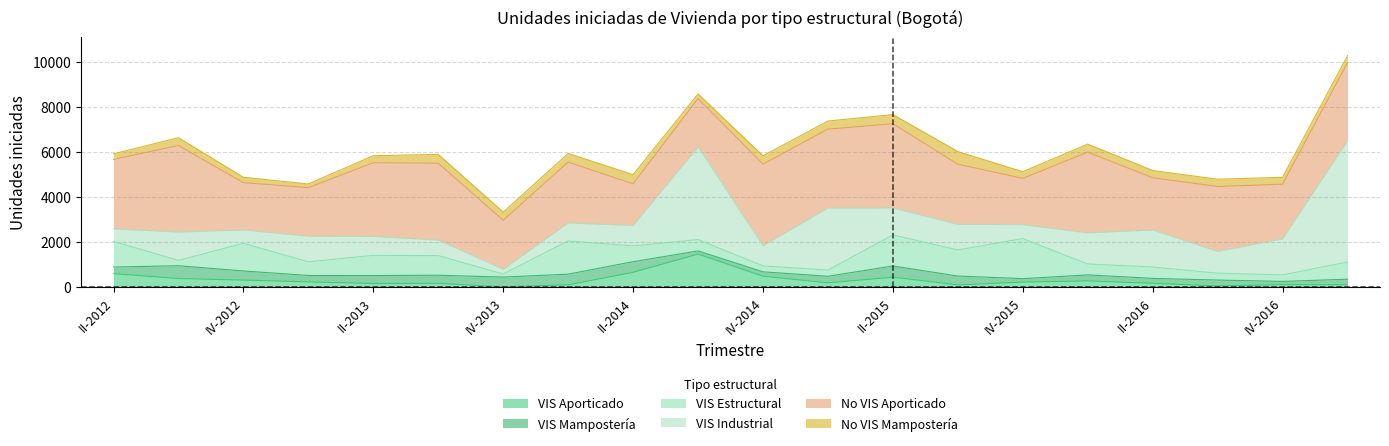

How many data points in VIS Industrial are above 1136?

9